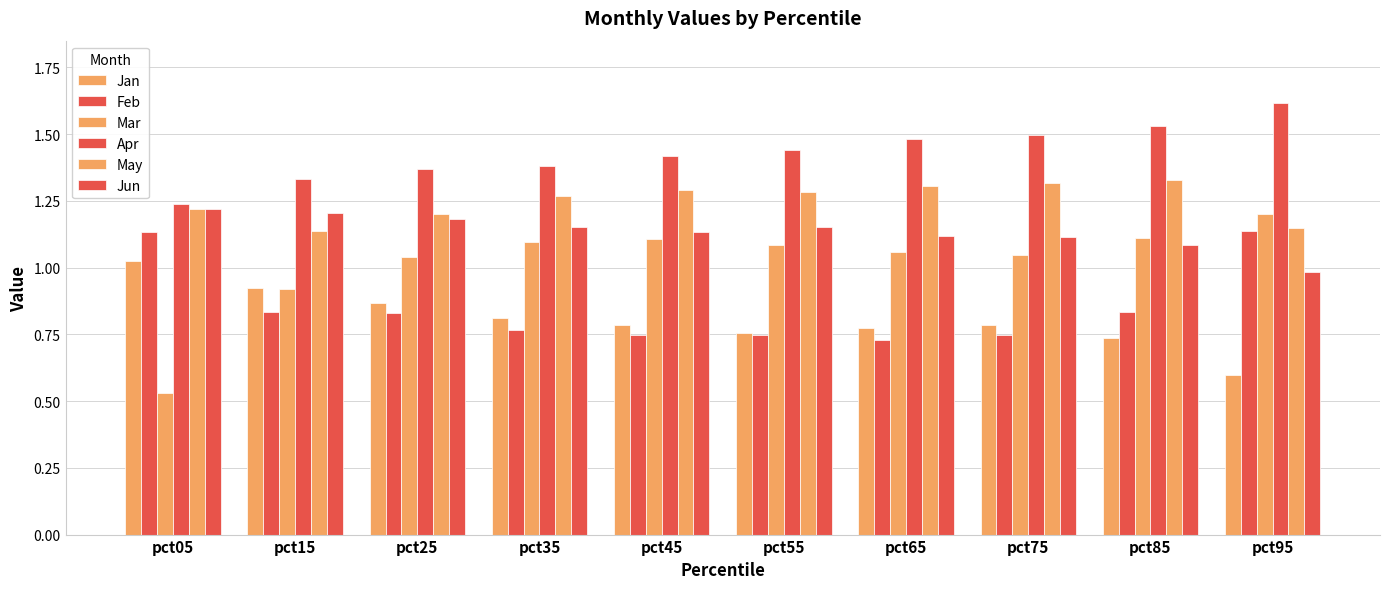

Which category has the highest value in the Feb series?

pct95